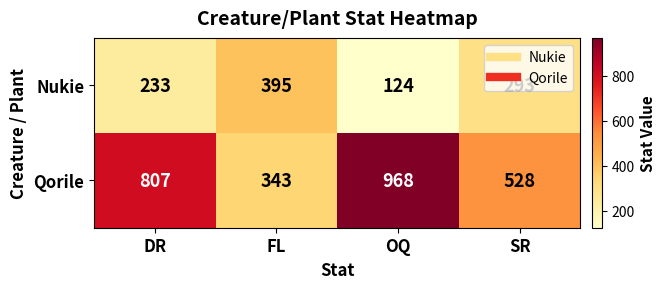

List the series in order of their overall mean, lowest first.

Nukie, Qorile